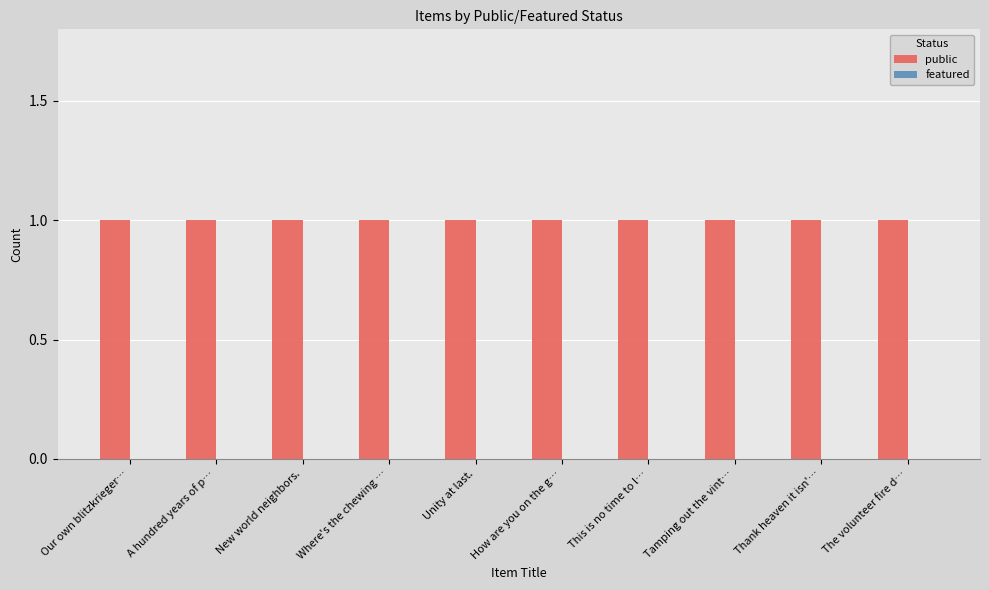

How many data points does each series have?

10